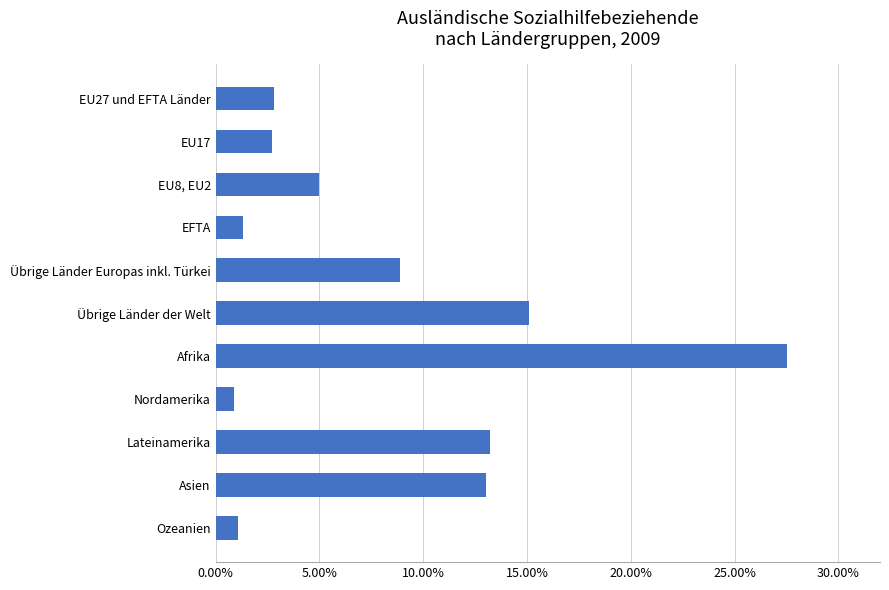

True or false: the data shows 1.7 at EU8, EU2.

False